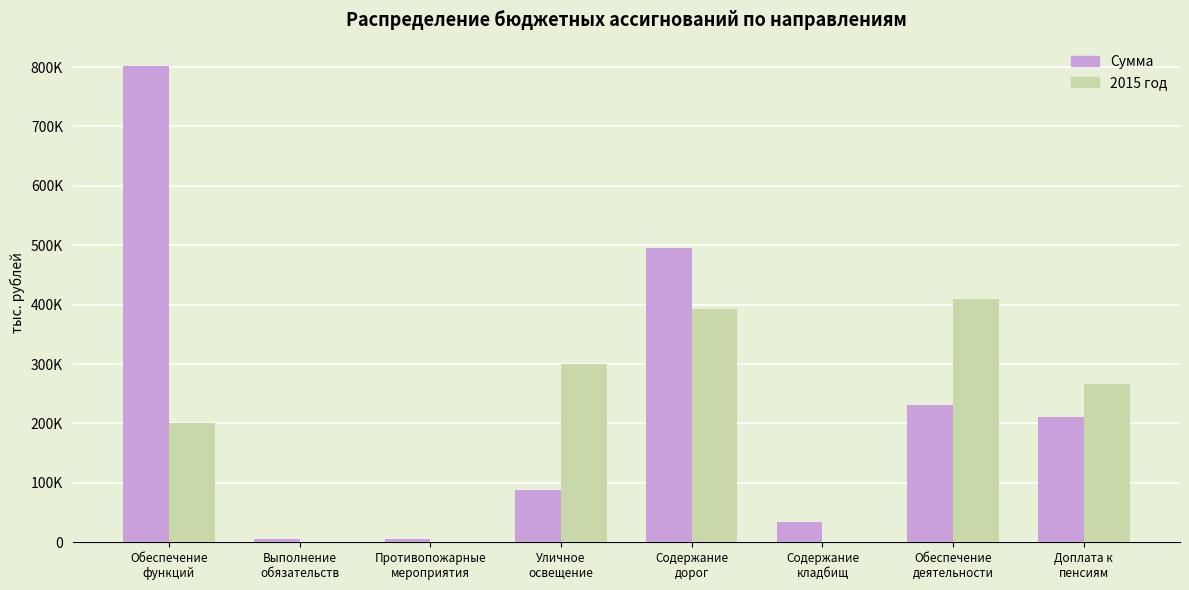

Is the value of 2015 год at Доплата к
пенсиям greater than the value of Сумма at Доплата к
пенсиям?

Yes